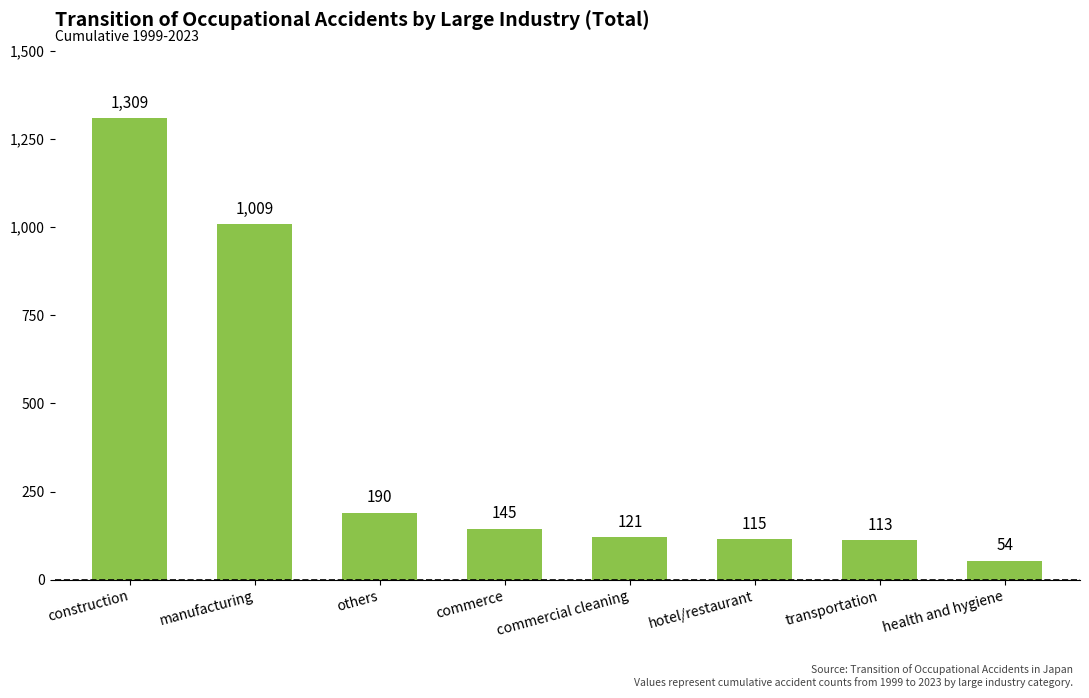

What is the value of the 5th bar from the left?

121